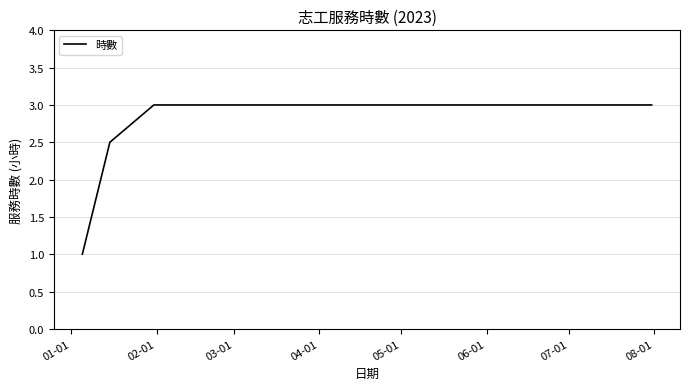

What is the average value?

2.7